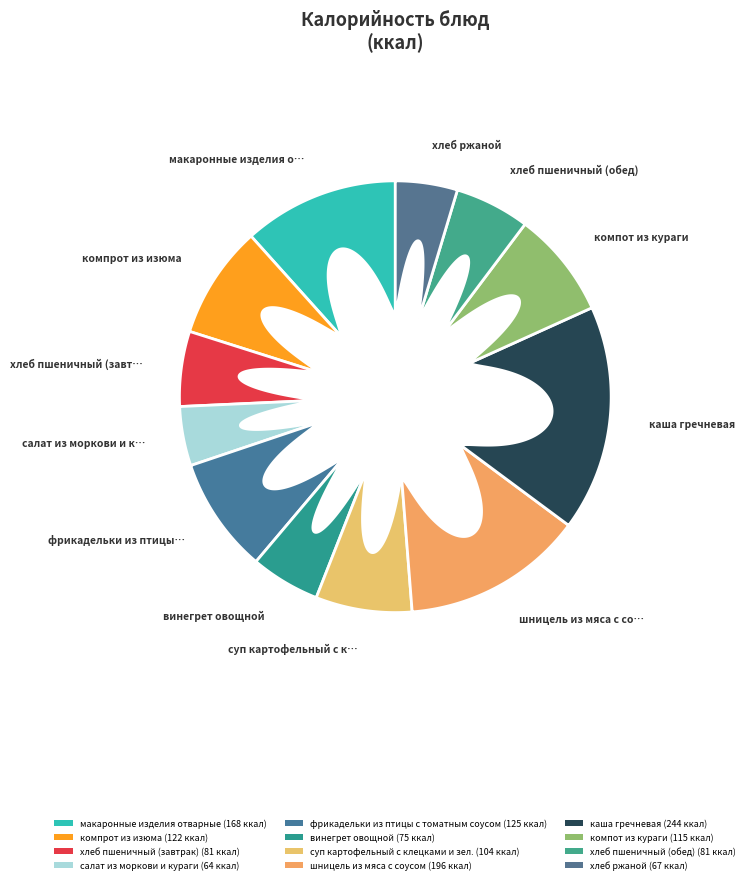

Do суп картофельный с клецками и зел. and шницель из мяса с соусом together represent more than half of the pie?

No